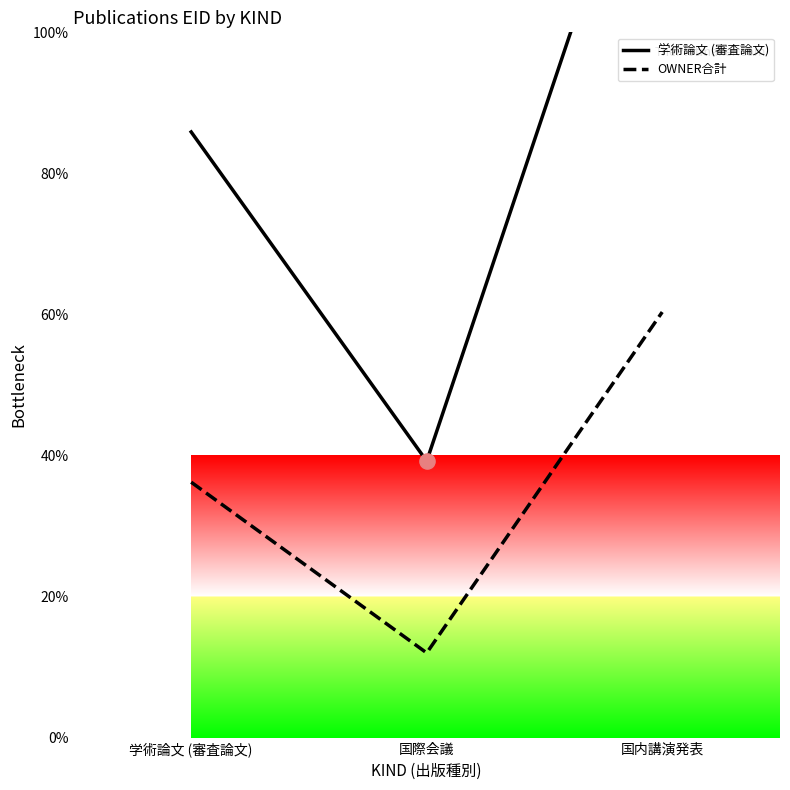

Which series reaches the minimum Y coordinate?

OWNER合計